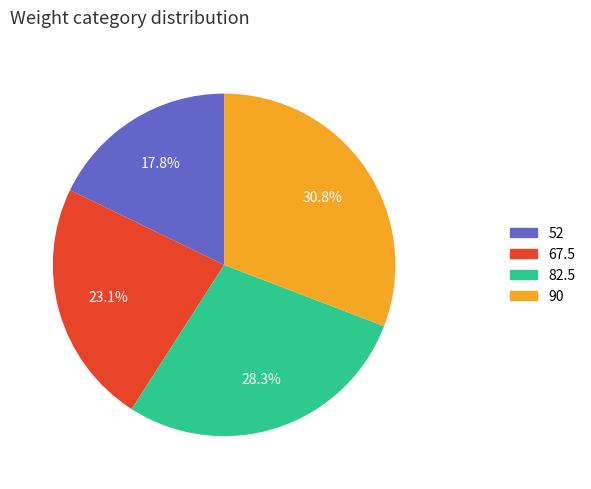

Does 90 represent more than half of the total?

No